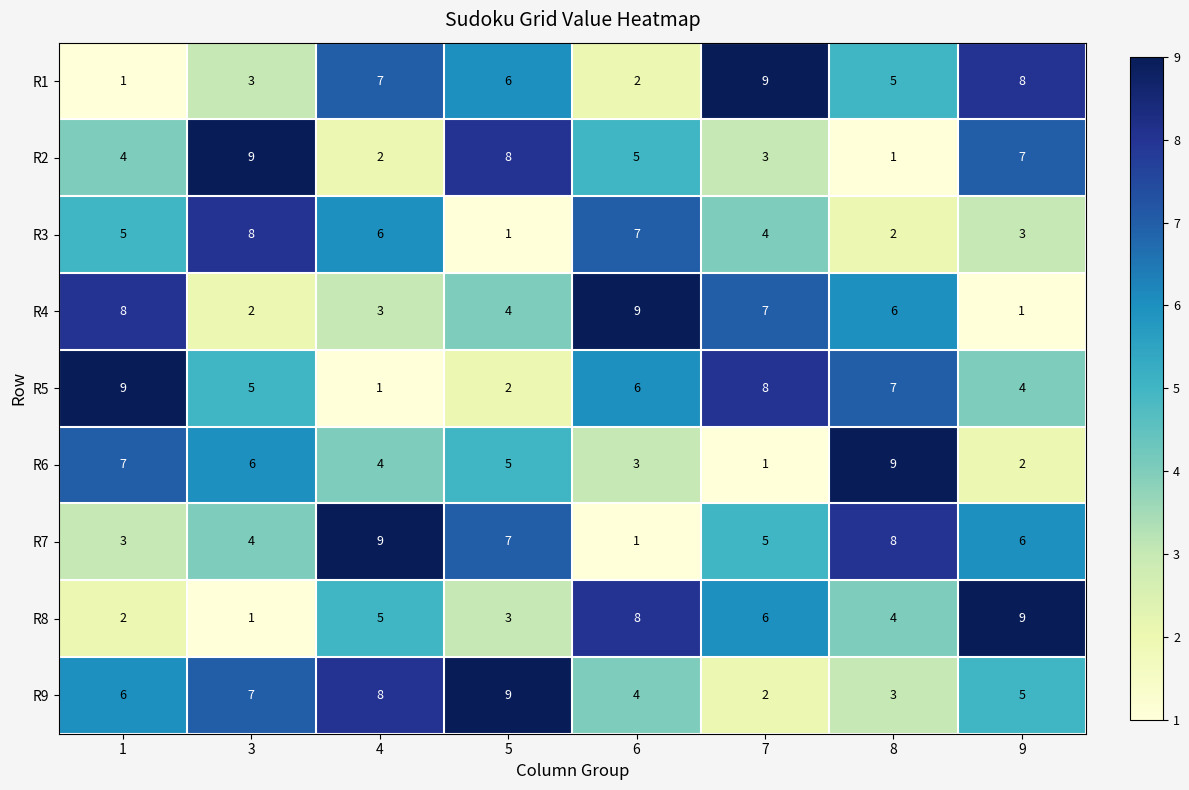

At which label is R4 closest to 5?

5